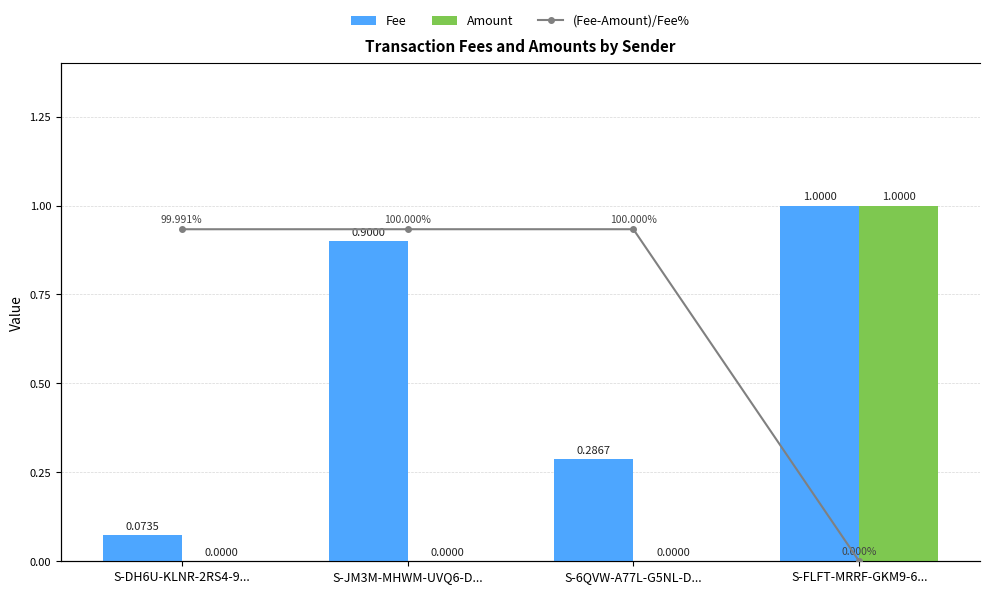

The Fee series shows 0.3 at S-6QVW-A77L-G5NL-D.... True or false?

True